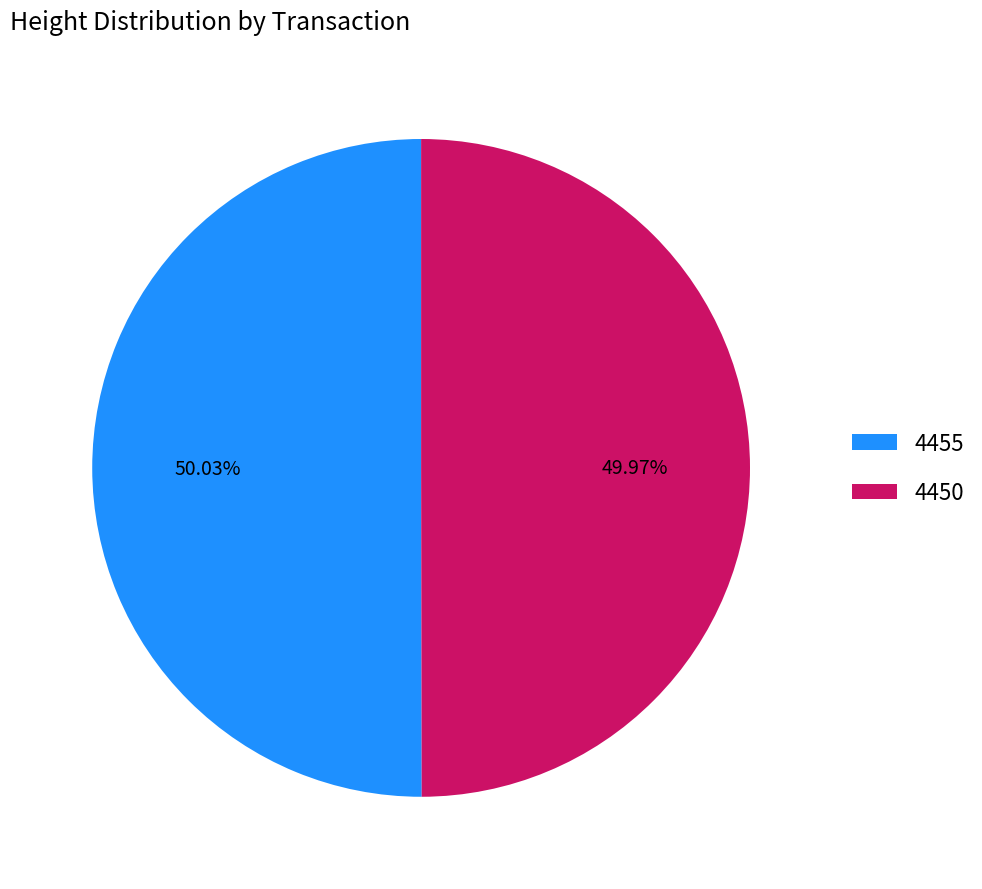

How many slices are in this pie chart?

2